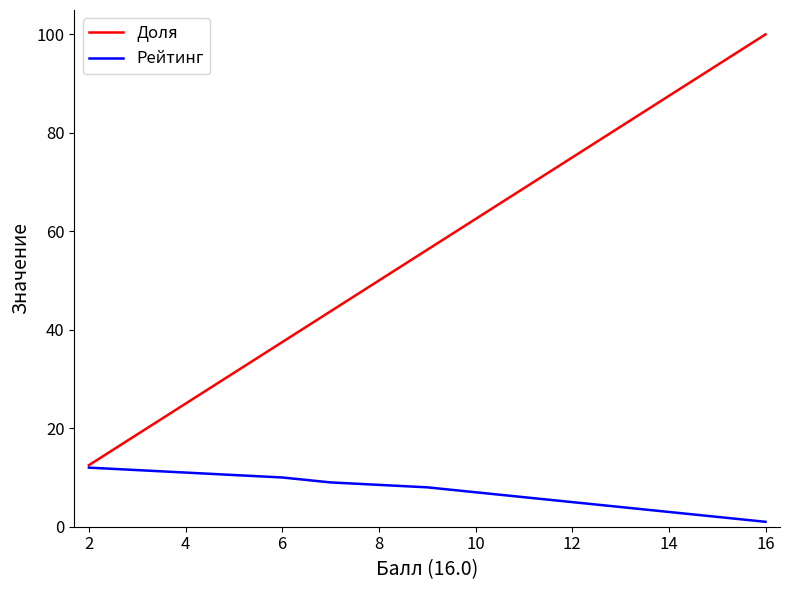

True or false: Рейтинг has more than 2 interior local peaks.

False